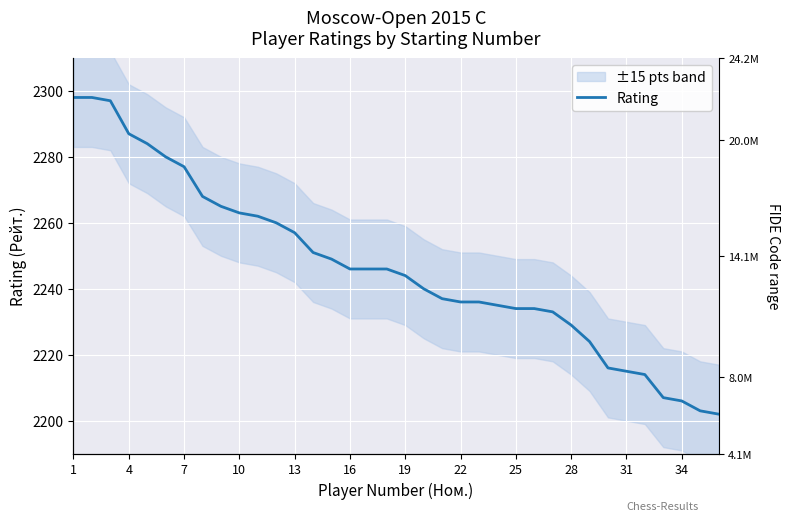

What is the sum of all values?

80879